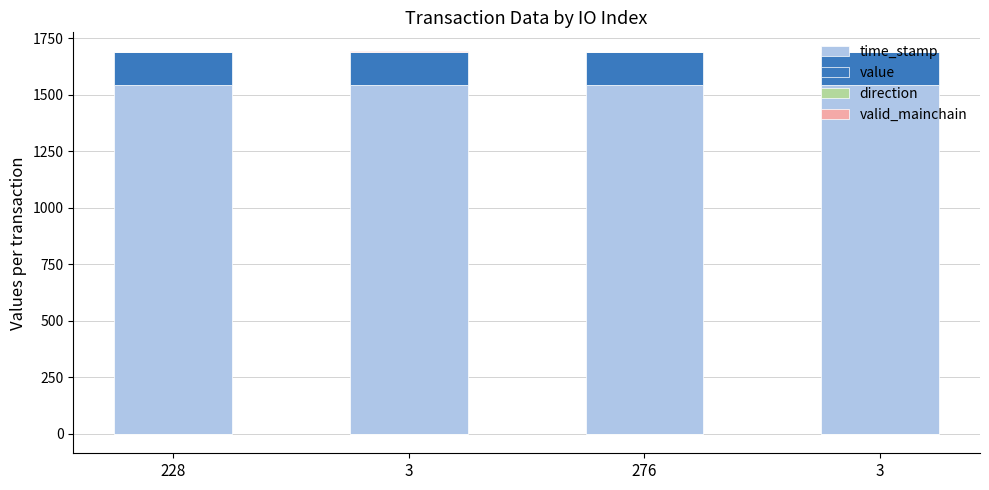

At how many categories does at least one series exceed 1279?

4